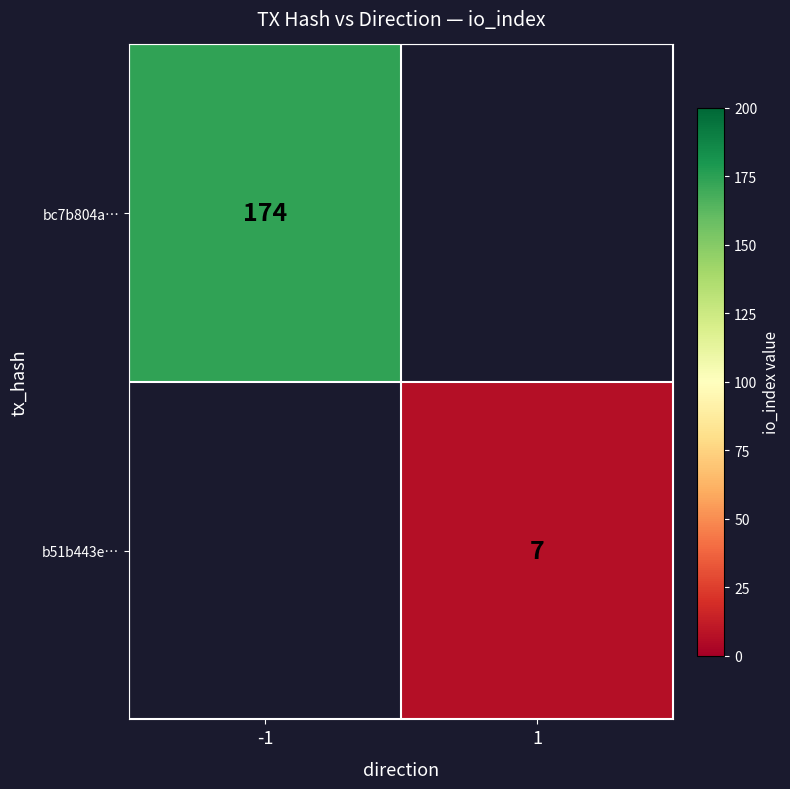

The bc7b804a… series shows 267 at -1. True or false?

False